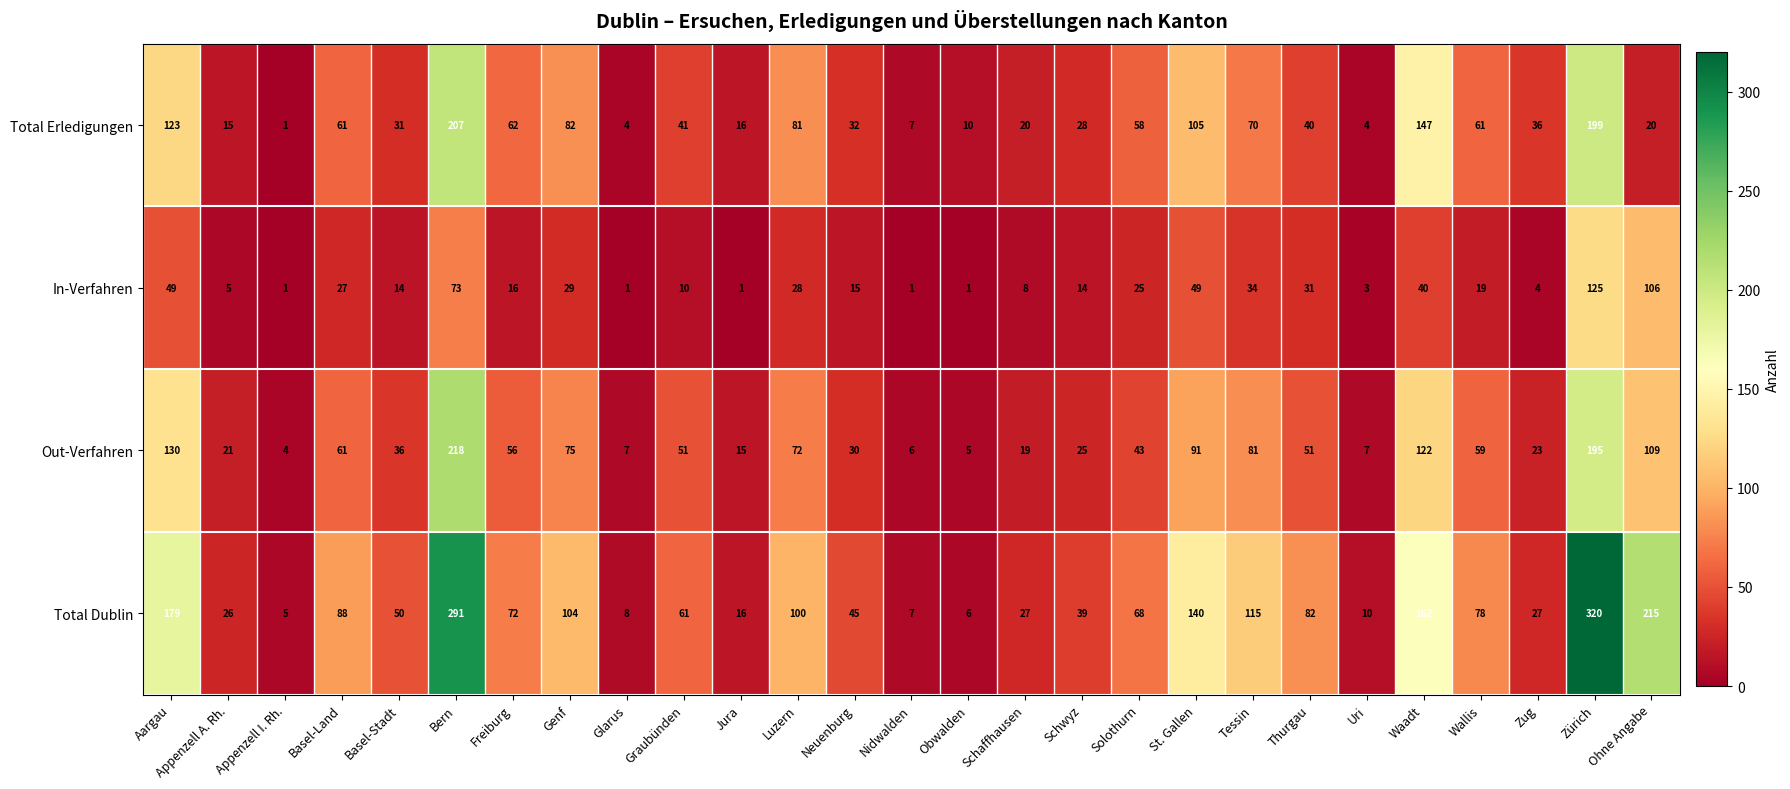

How many values in the In-Verfahren series are below 16?

13